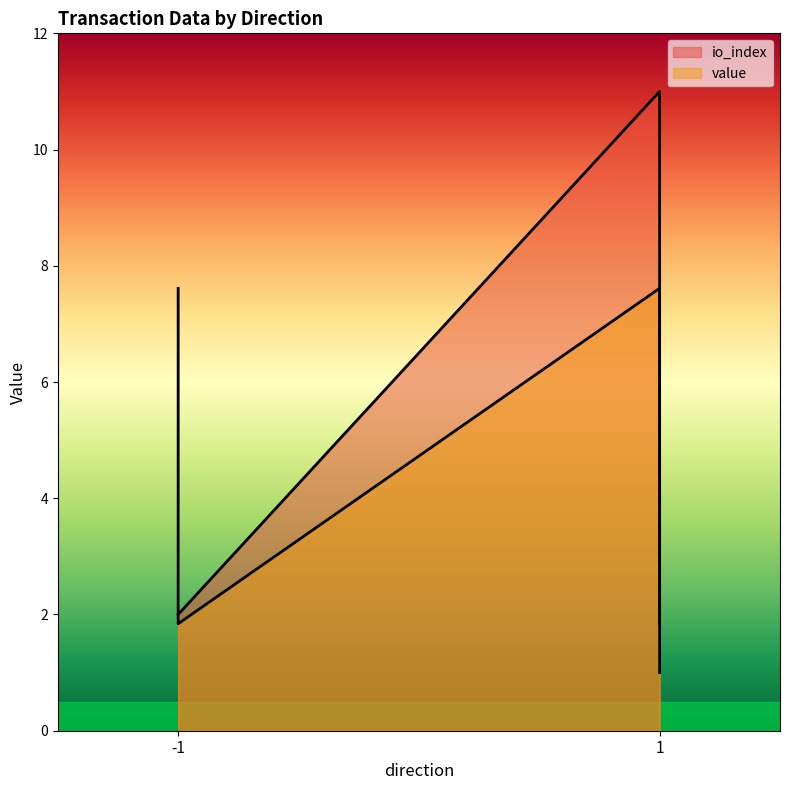

True or false: value and io_index intersect in this chart.

True